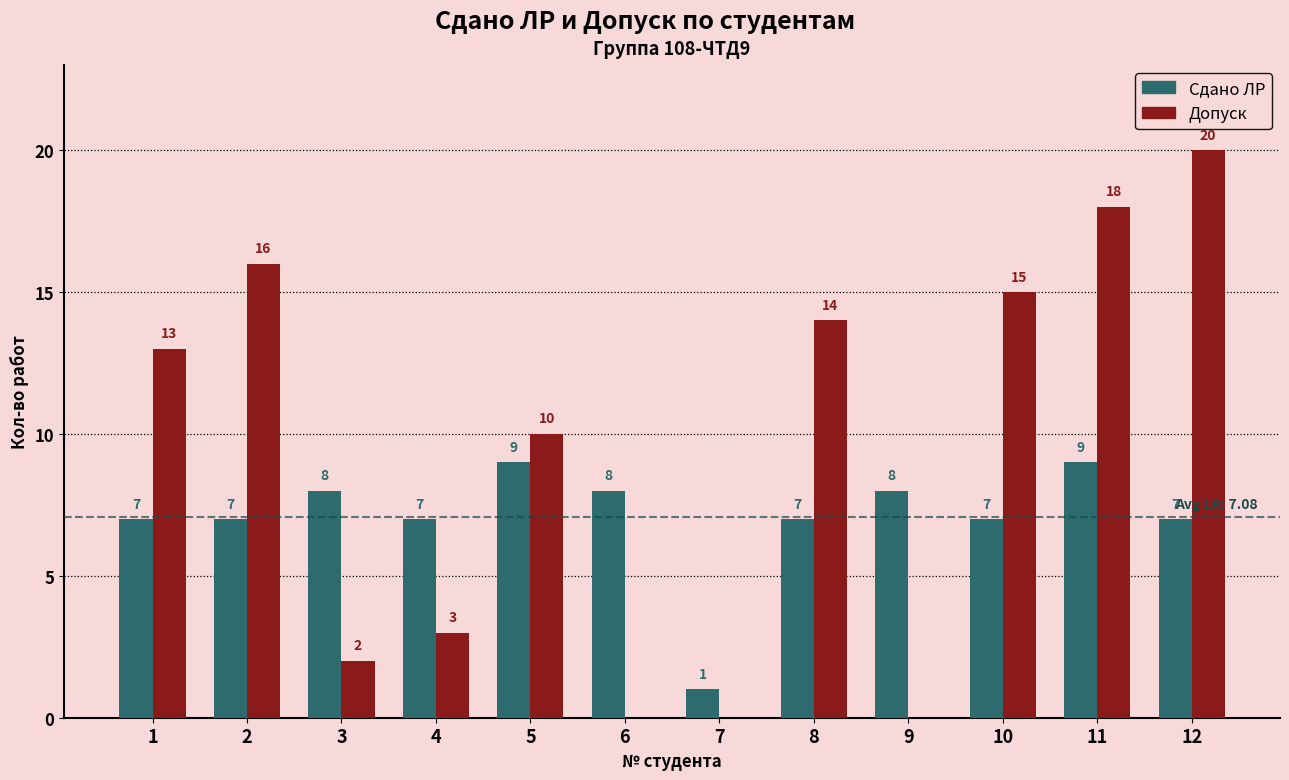

True or false: Сдано ЛР has a value of 12 at 2.

False